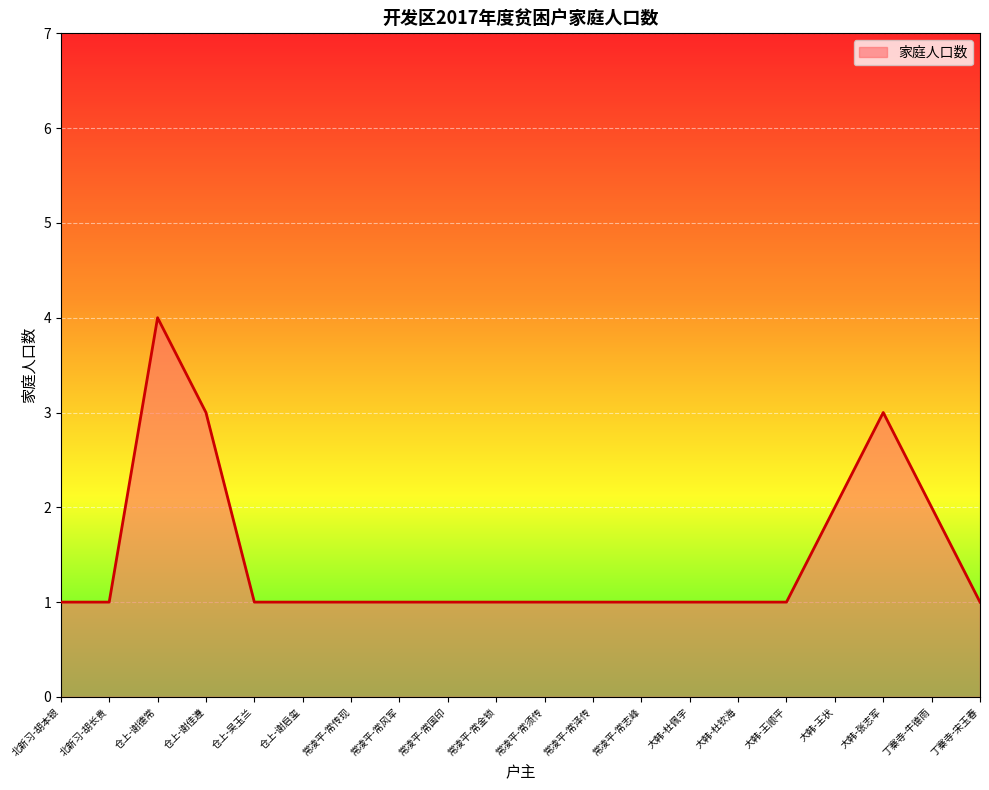

Reading left to right, what are all the values shown in this chart?

北新习-胡本银=1	北新习-胡长贵=1	仓上-谢德常=4	仓上-谢佳遵=3	仓上-吴玉兰=1	仓上-谢启玺=1	常凌平-常传现=1	常凌平-常风军=1	常凌平-常国印=1	常凌平-常金锁=1	常凌平-常须传=1	常凌平-常泽传=1	常凌平-常志峰=1	大韩-杜佩宇=1	大韩-杜钦海=1	大韩-王顺平=1	大韩-王状=2	大韩-张志军=3	丁寨寺-牛德雨=2	丁寨寺-宋玉春=1